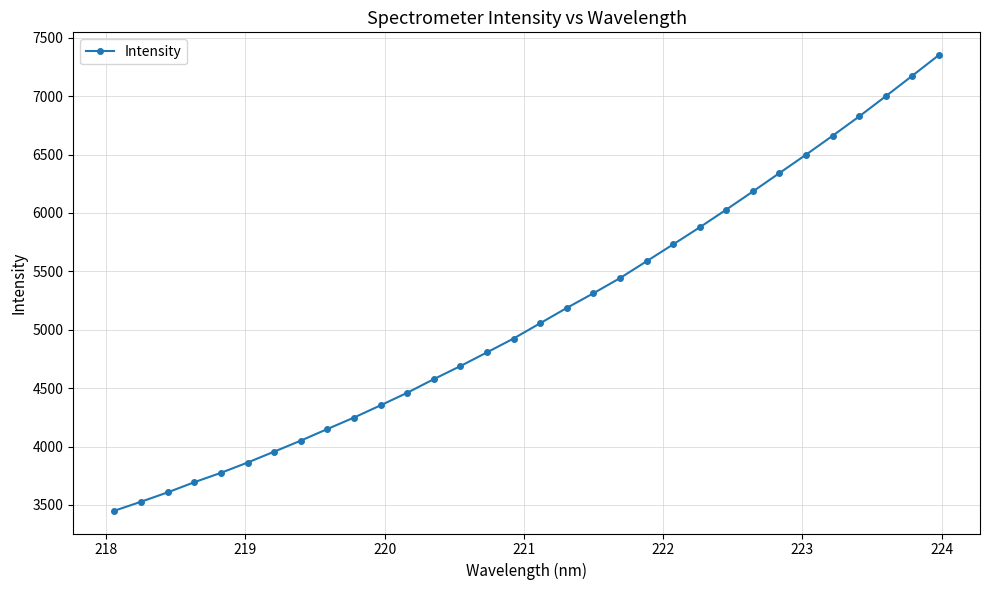

True or false: there are more than 2 points higher than both neighbors.

False